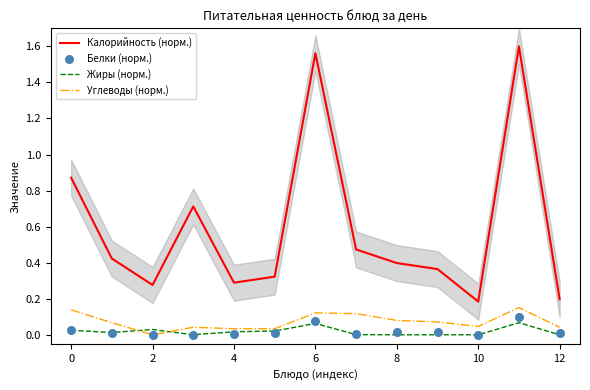

What are all the series names shown in the legend?

Калорийность (норм.), Жиры (норм.), Углеводы (норм.), Белки (норм.)